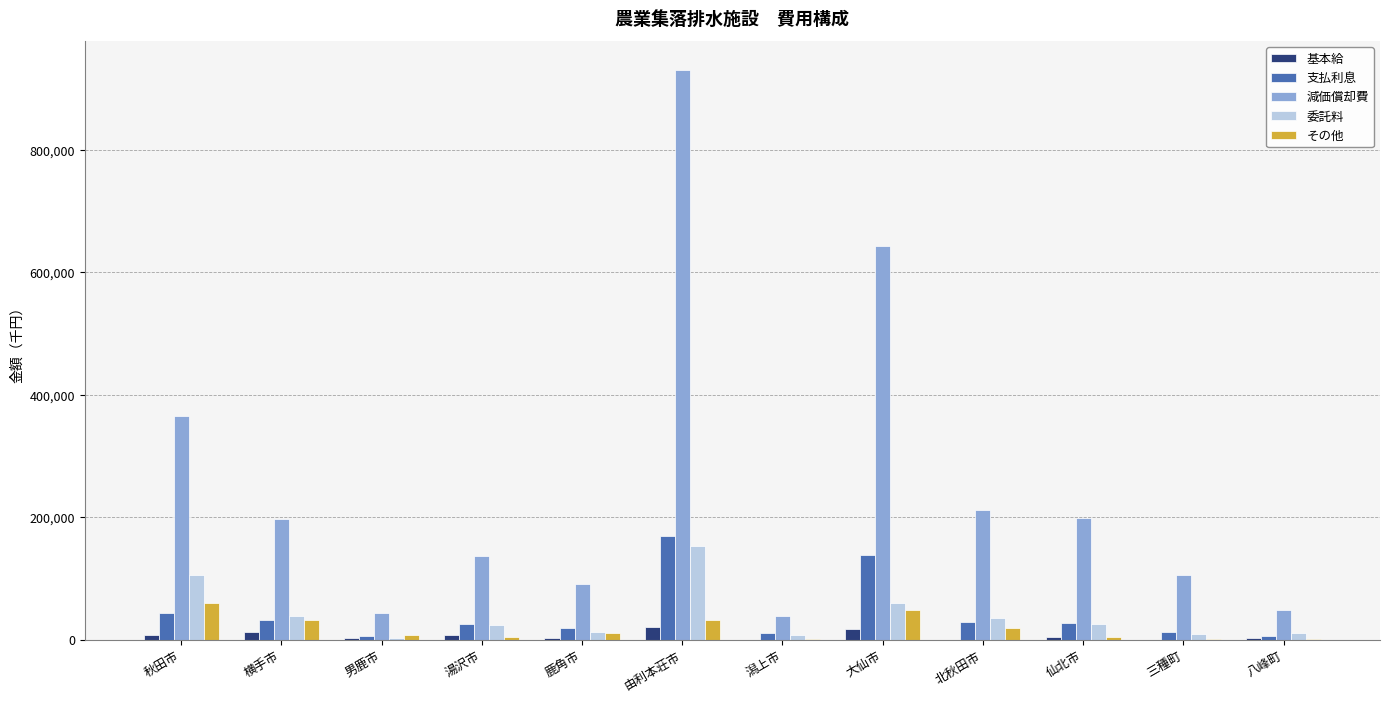

At which label is 委託料 closest to 78000?

大仙市